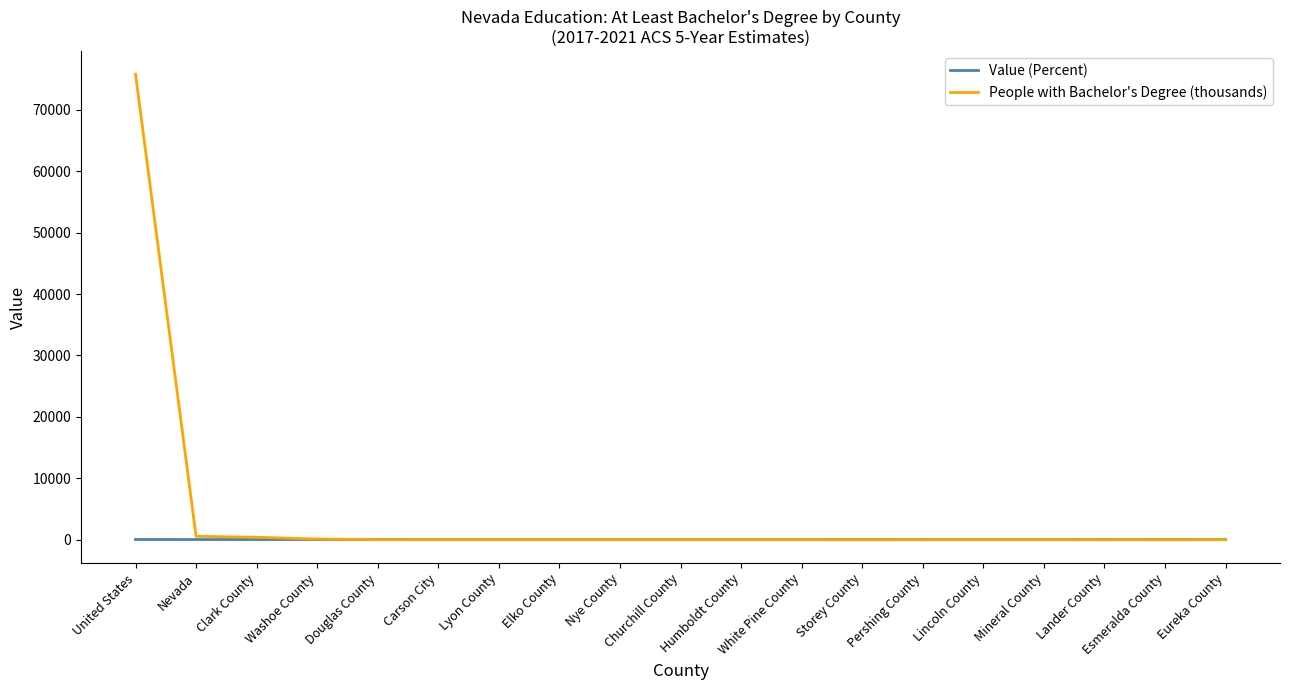

Which series has the largest total across all categories?

People with Bachelor's Degree (thousands)